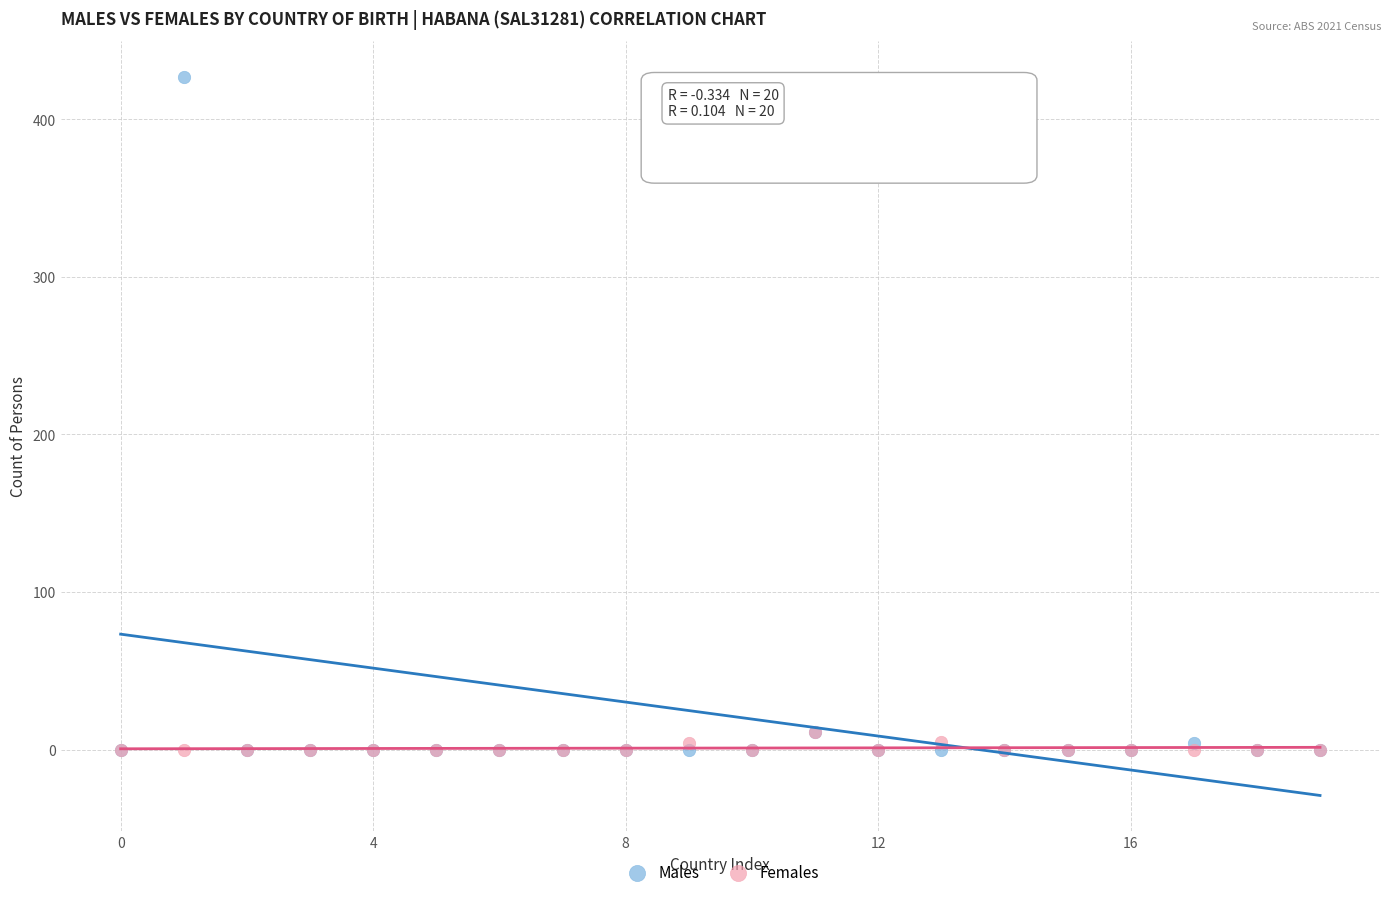

What are all the series names shown in the legend?

Males, Females